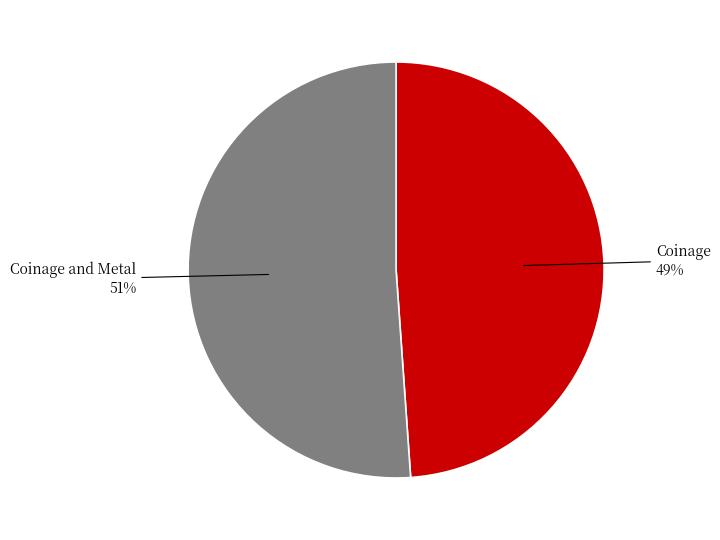

Does Coinage represent more than half of the total?

No